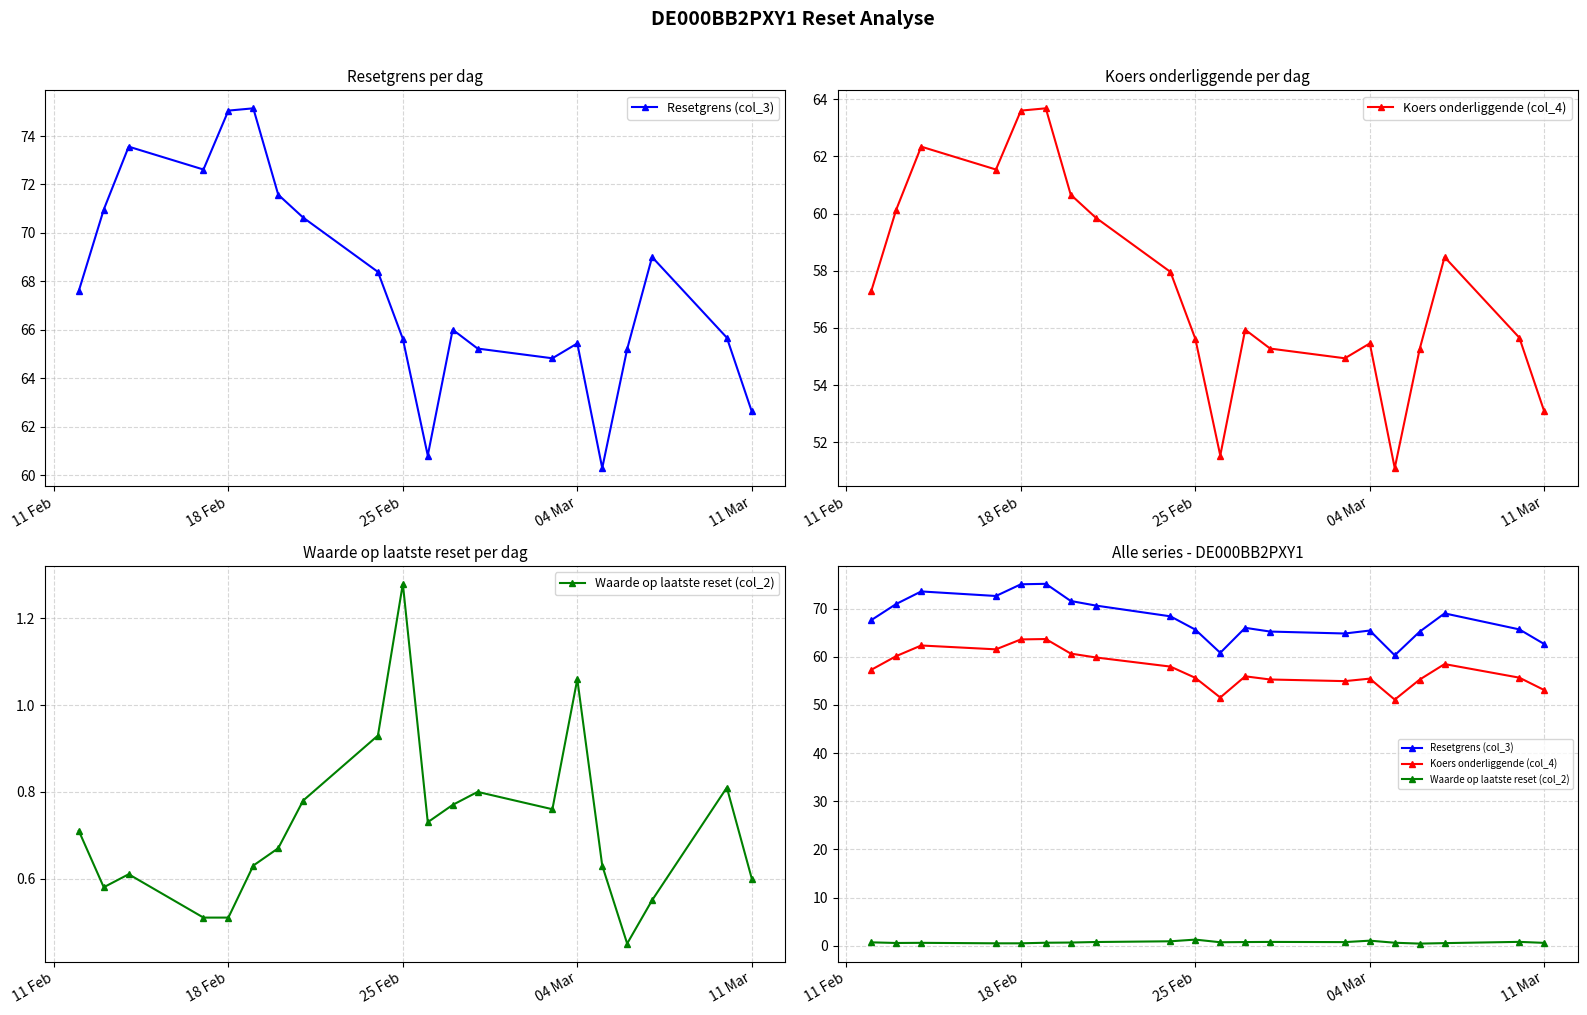

What is the average value of the Koers onderliggende (col_4) series?

57.5